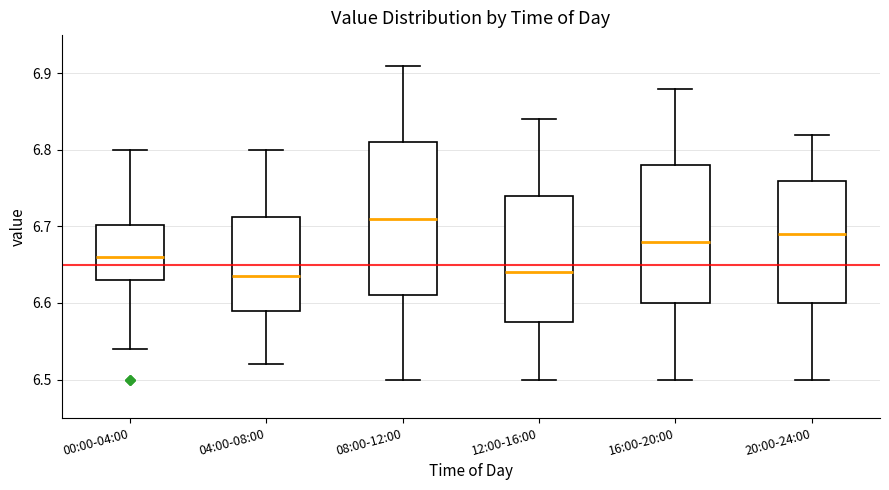

Reading left to right, transcribe this box plot: for each box, give where its median line is, the range the box spans, and where its two whiskers end, as read against the y-axis. The values are not printed on the chart, so give them approximately, as read against the axis.

00:00-04:00: median 6.66, box 6.63 to 6.70, whiskers 6.54 to 6.80
04:00-08:00: median 6.64, box 6.59 to 6.71, whiskers 6.52 to 6.80
08:00-12:00: median 6.71, box 6.61 to 6.81, whiskers 6.50 to 6.91
12:00-16:00: median 6.64, box 6.58 to 6.74, whiskers 6.50 to 6.84
16:00-20:00: median 6.68, box 6.60 to 6.78, whiskers 6.50 to 6.88
20:00-24:00: median 6.69, box 6.60 to 6.76, whiskers 6.50 to 6.82